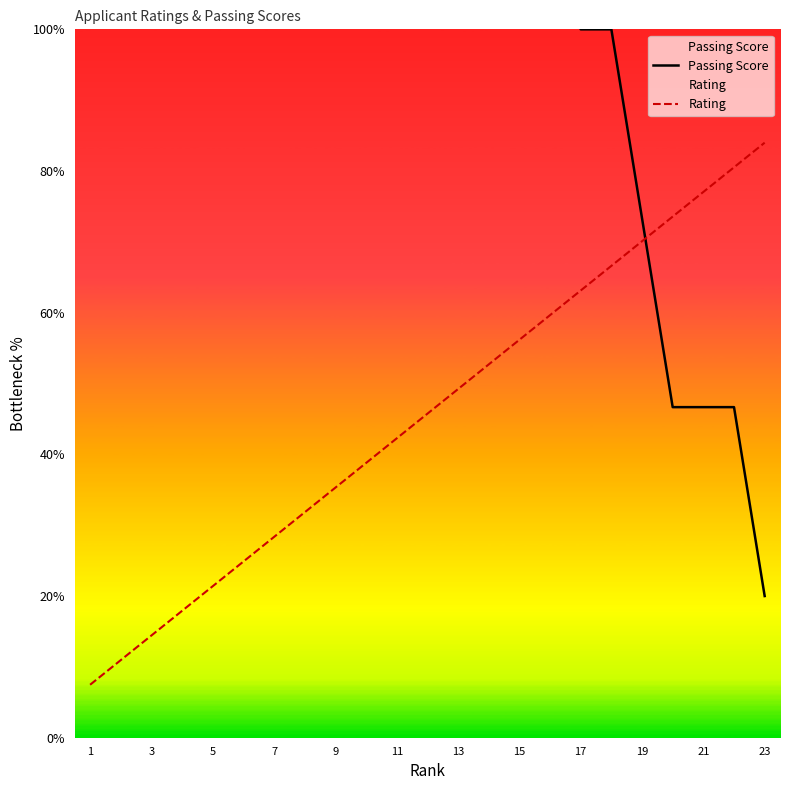

True or false: Rating and Passing Score cross at least once.

True